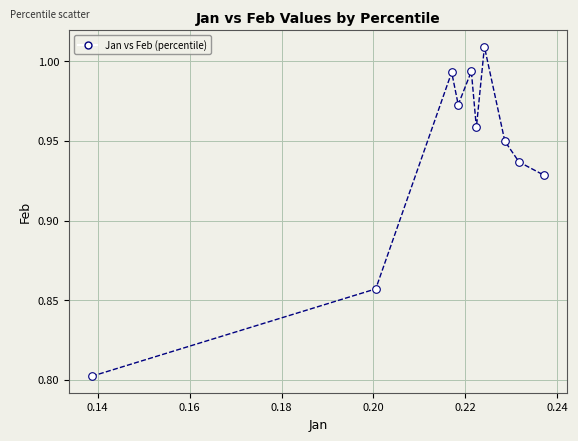

What Y value in the scatter plot is closest to 0?

0.8